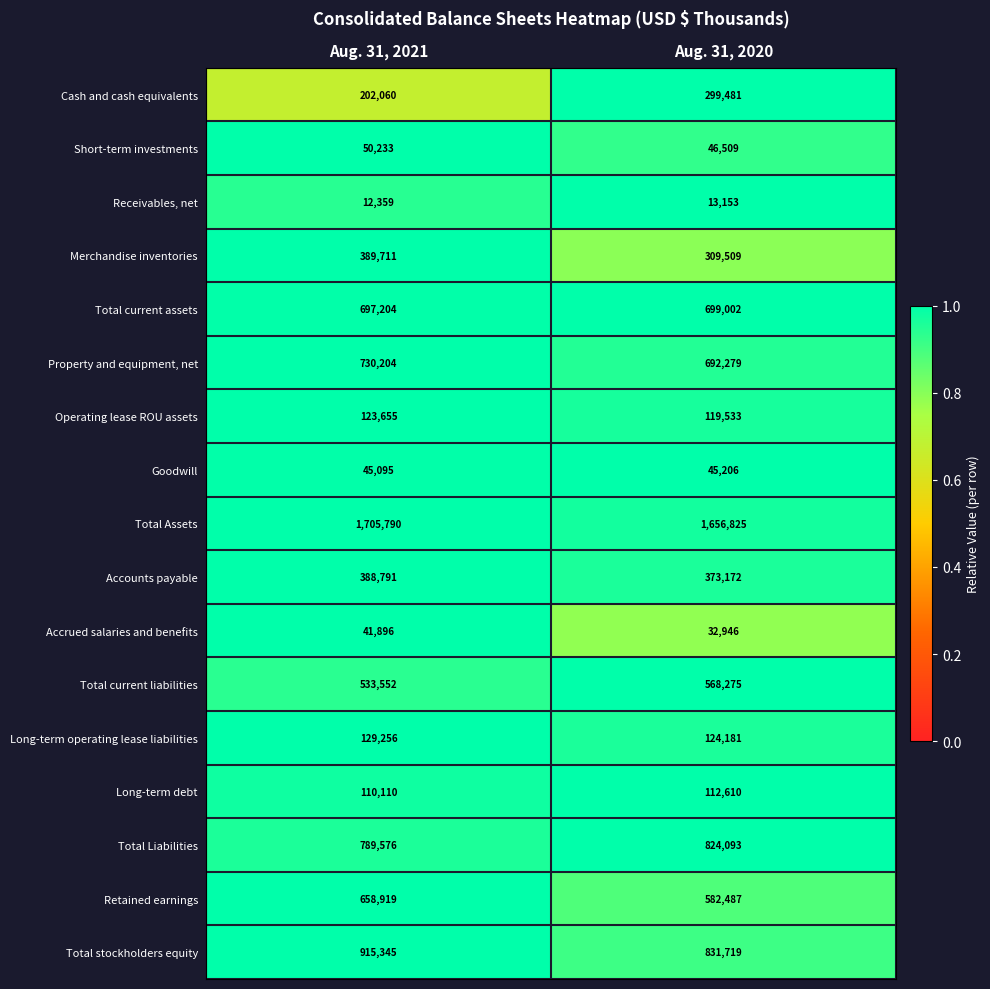

How many data points does each series have?

2